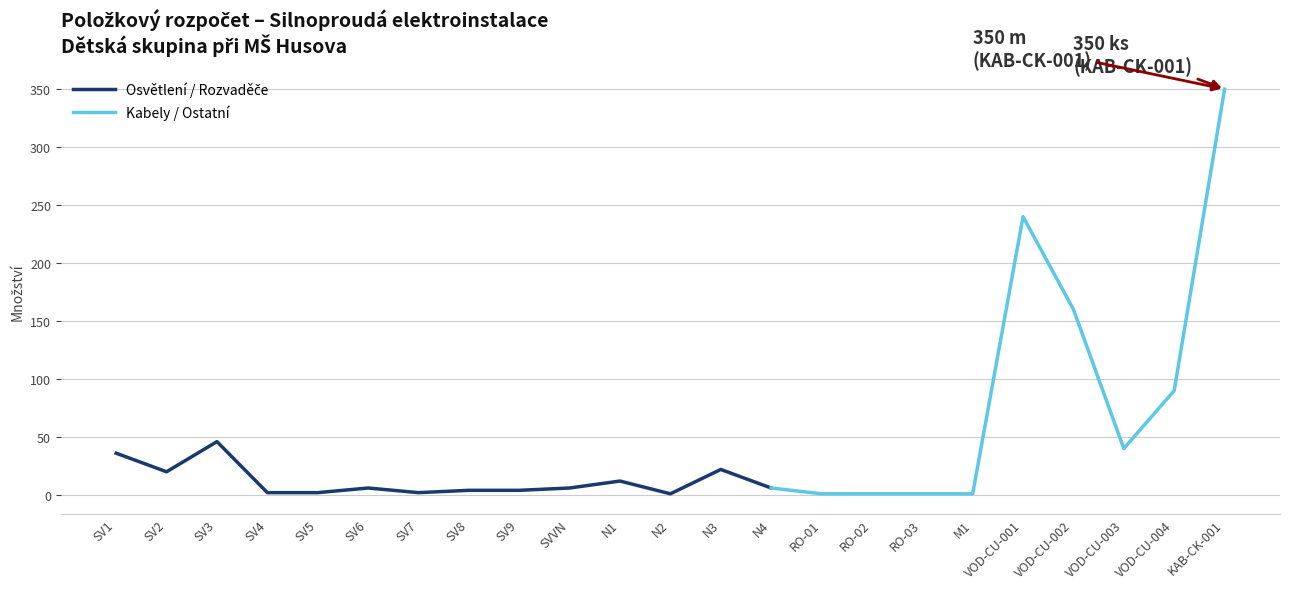

Where is the data nearest to the value 175?

VOD-CU-002